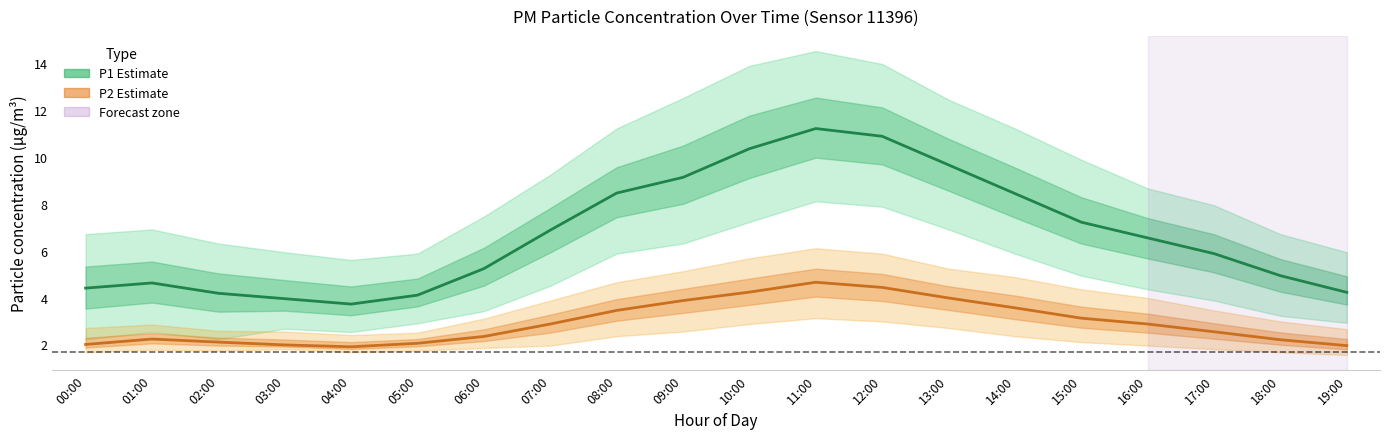

What is the difference between the maximum and minimum values in the P2 (estimate) series?

2.8